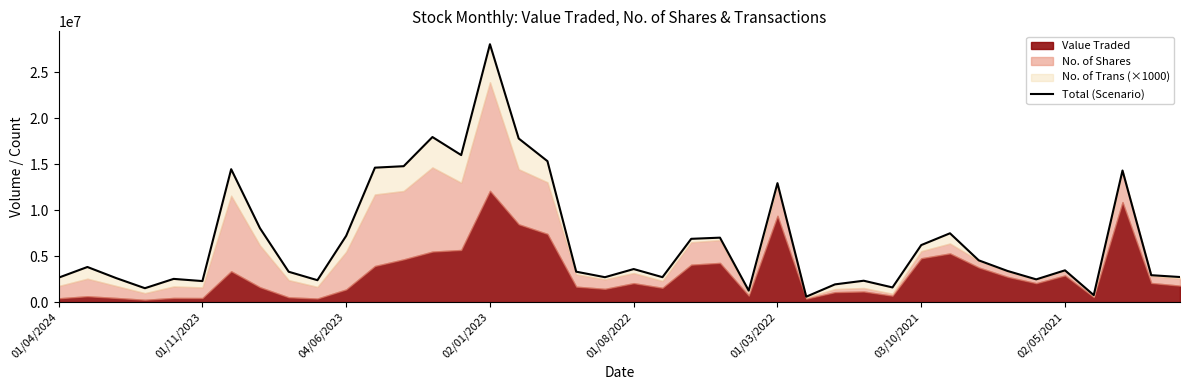

Is it true that the value at 23 is 7015876?

True